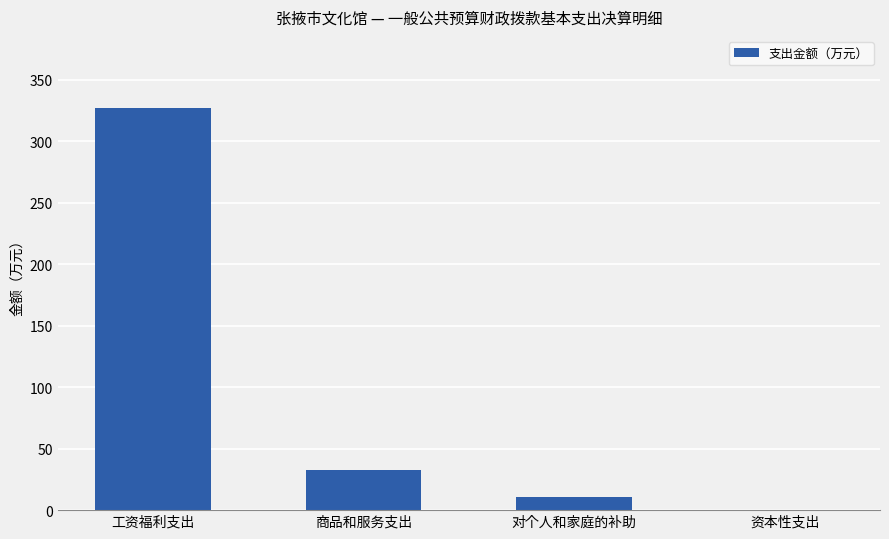

What value does the data have at 商品和服务支出?

32.5